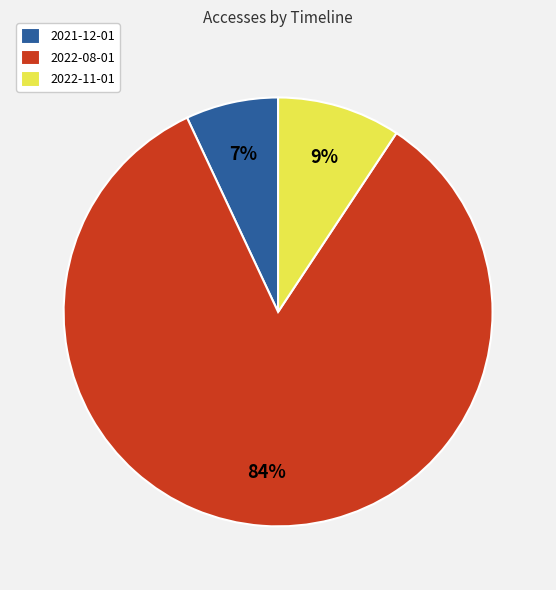

How many segments does this pie chart have?

3